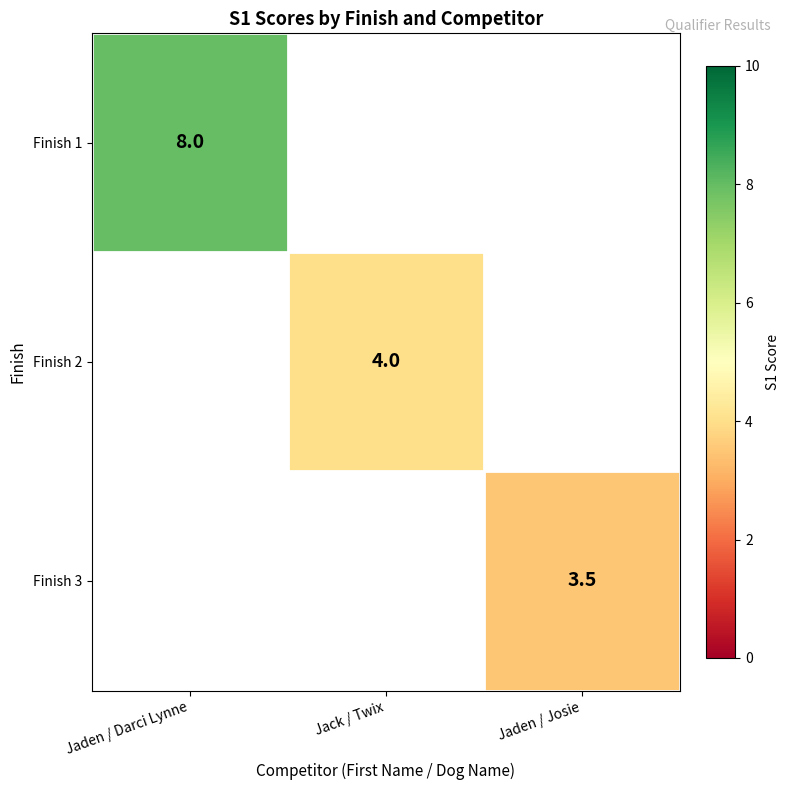

Is it true that Finish 3 equals 4.6 at Jaden / Josie?

False